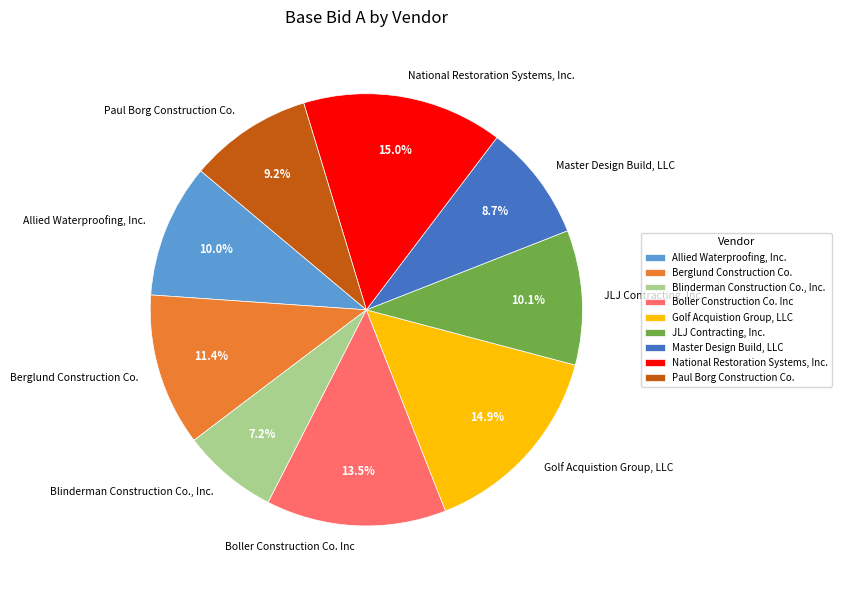

Which has a higher value, Allied Waterproofing, Inc. or Golf Acquistion Group, LLC?

Golf Acquistion Group, LLC